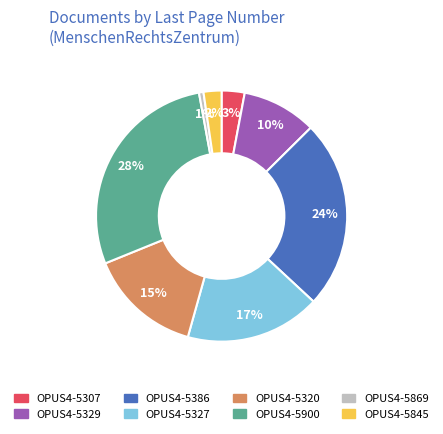

Which slice is the largest?

OPUS4-5900